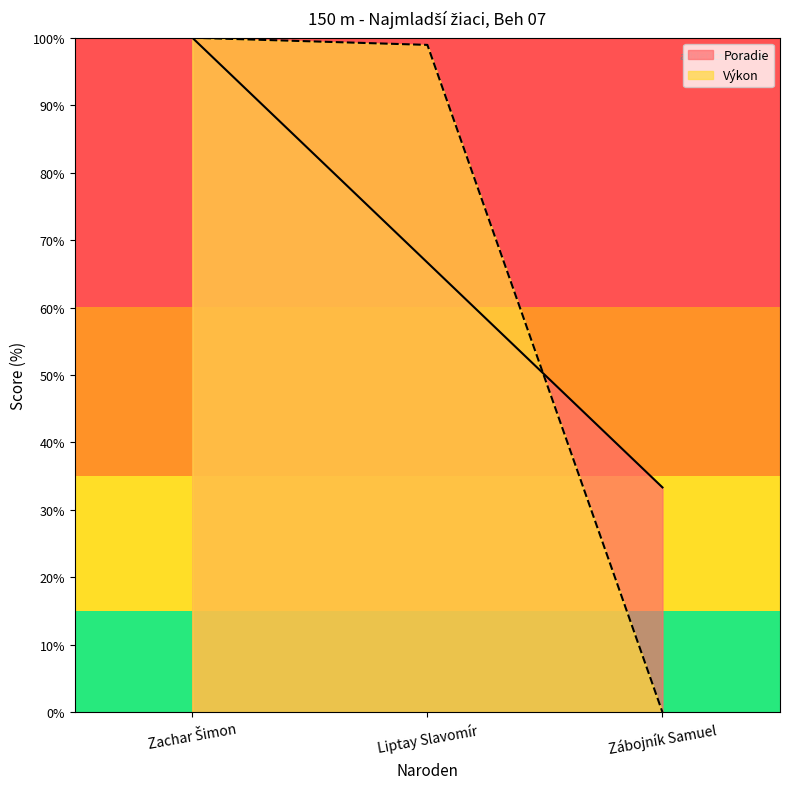

What is the spread (max minus min) of values at Liptay Slavomír?

32.3